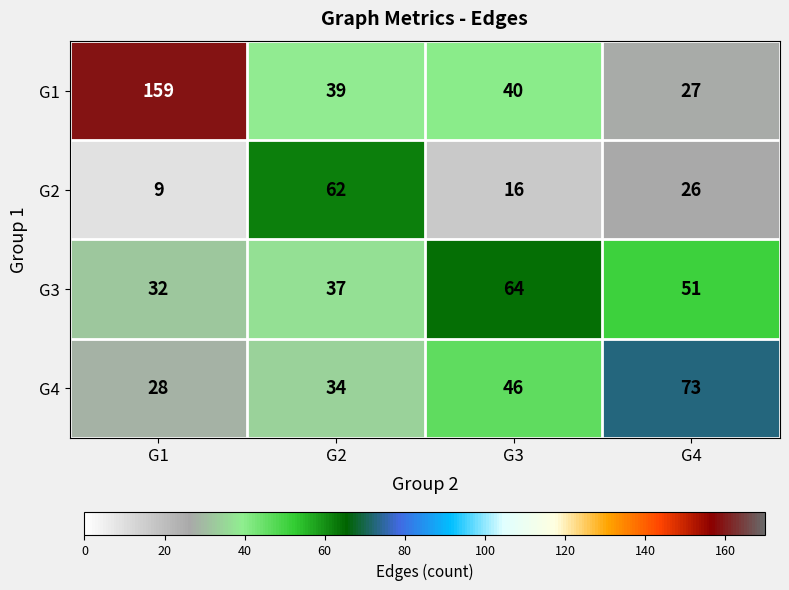

What is the maximum value shown in the chart?

159